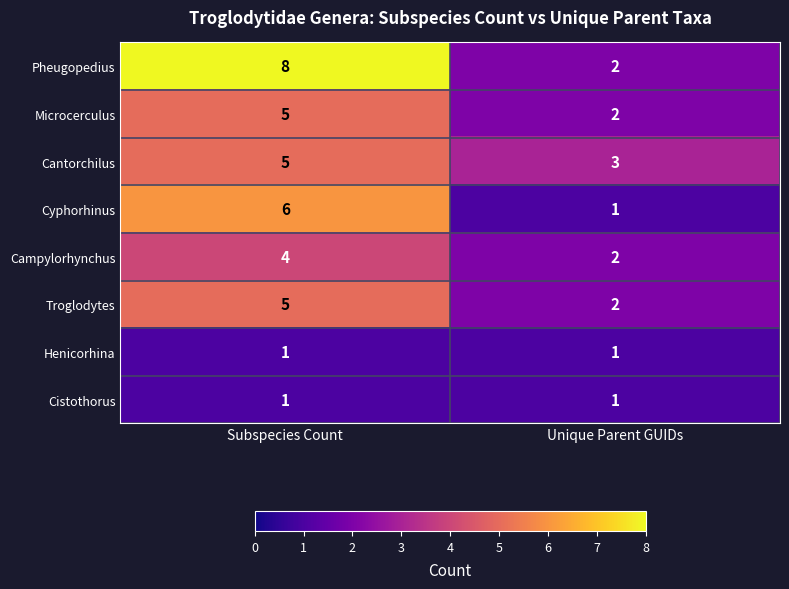

What is the difference between the highest and lowest values at Subspecies Count?

7